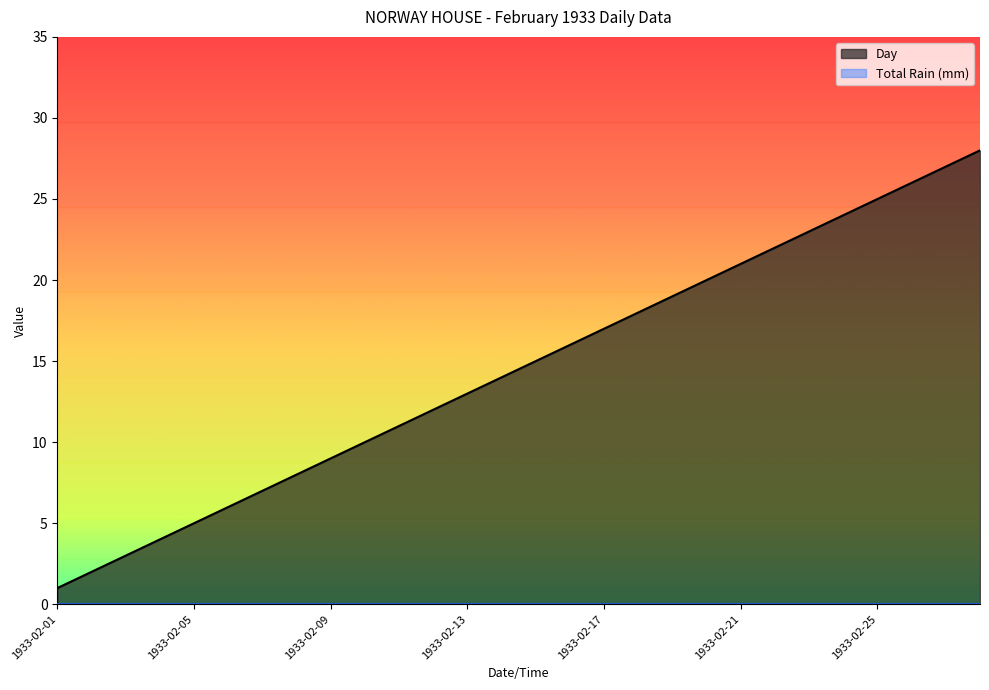

What is the change in value from 1933-02-02 to 1933-02-16?

+14